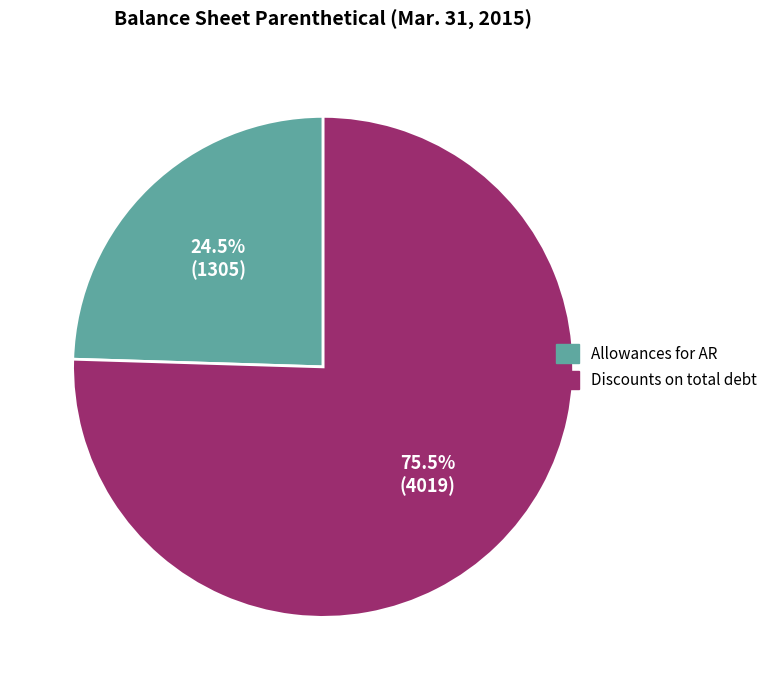

Is there any slice that represents more than half of the pie?

Yes